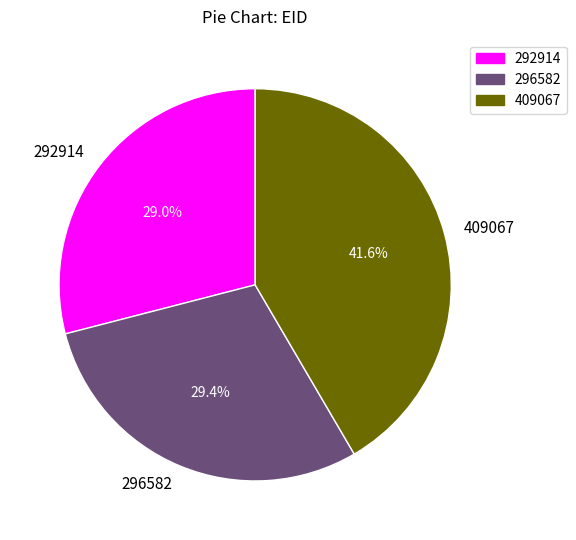

Which category has the biggest portion of the pie?

409067